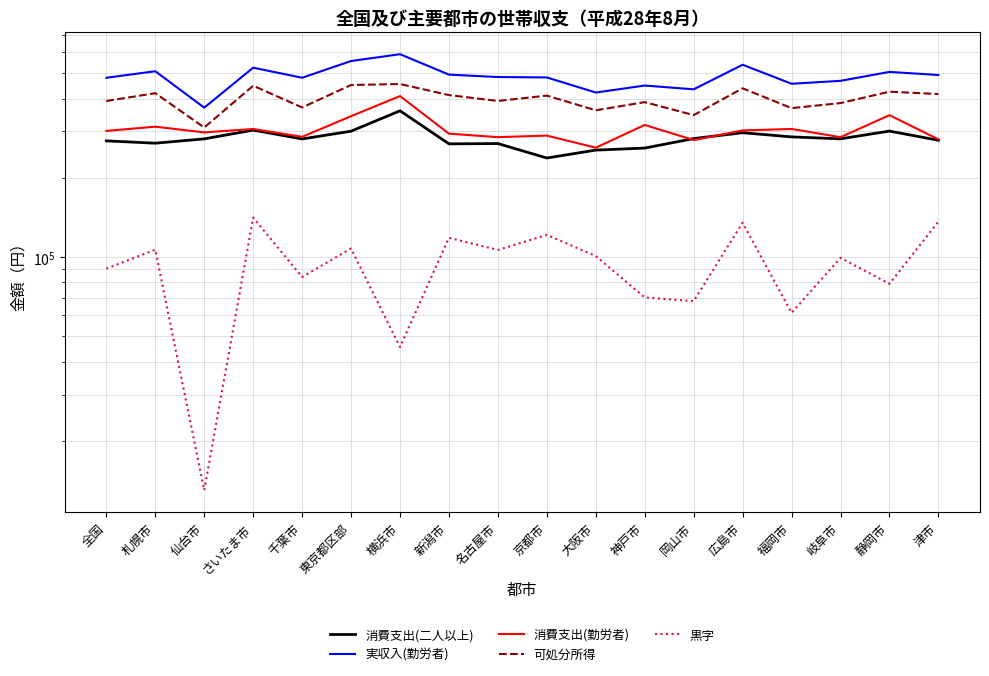

True or false: 可処分所得 and 実収入(勤労者) intersect in this chart.

False